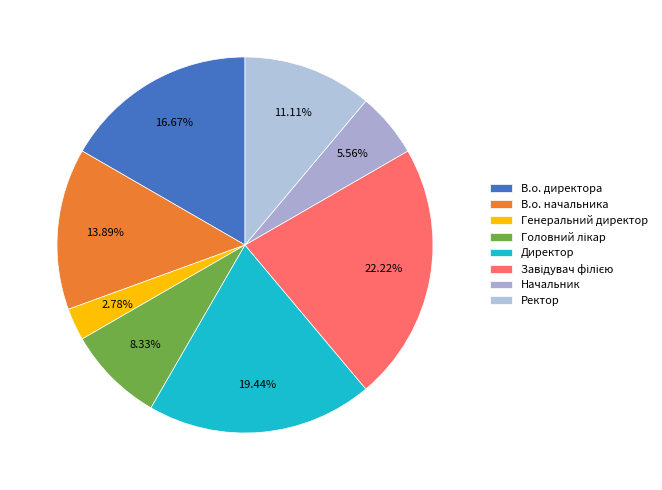

Which category has the biggest portion of the pie?

Завідувач філією